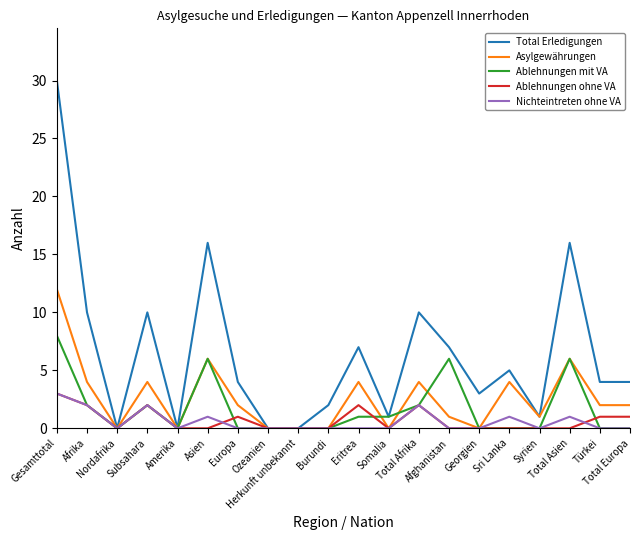

Which series has the widest spread of values?

Total Erledigungen